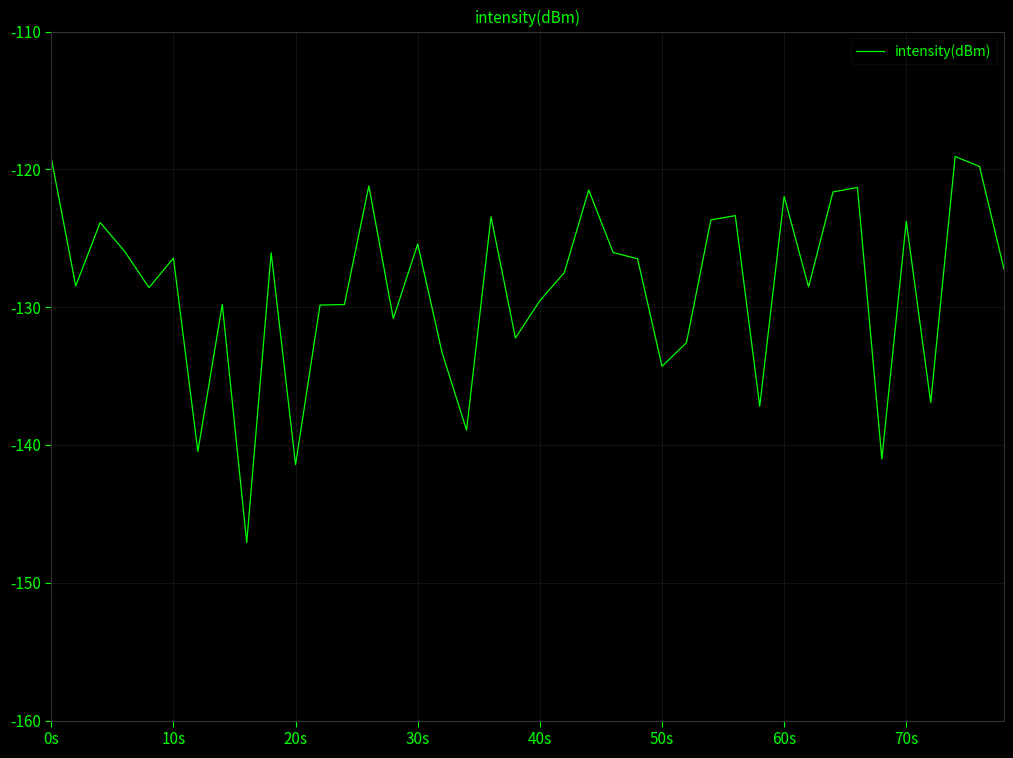

What is the smallest value displayed?

-147.1